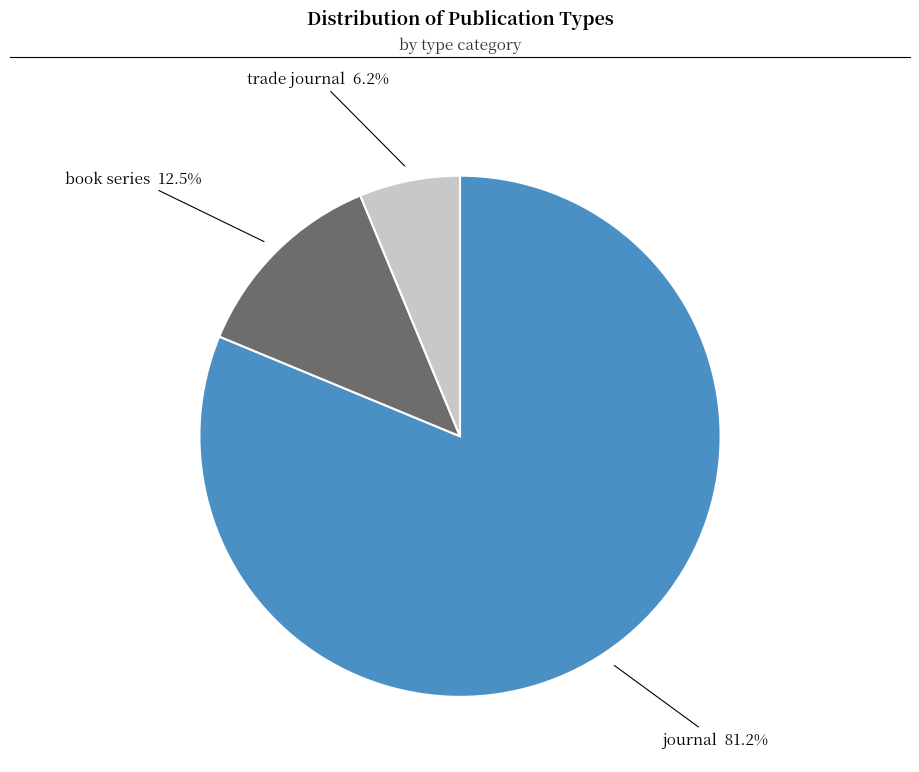

Count the number of slices in the pie.

3